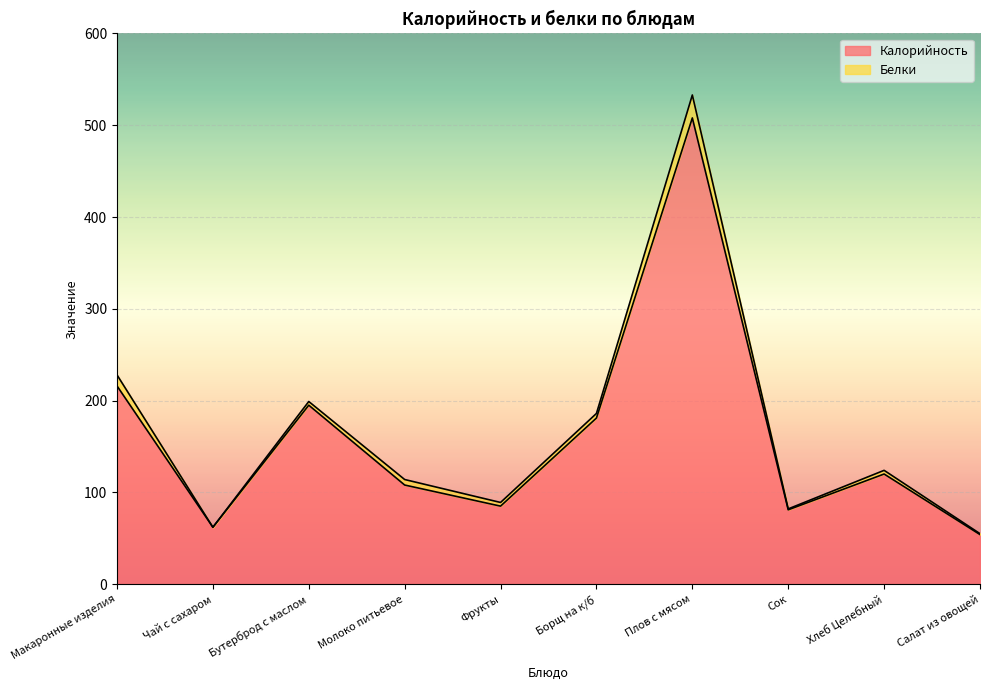

At which label is Калорийность closest to 281?

Макаронные изделия